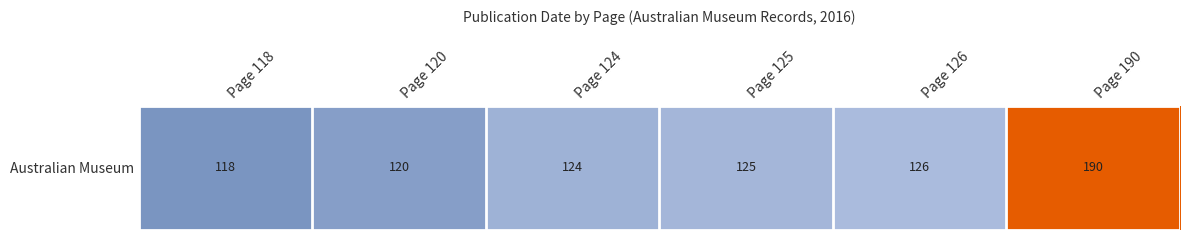

Where is the data nearest to the value 20?

Page 126